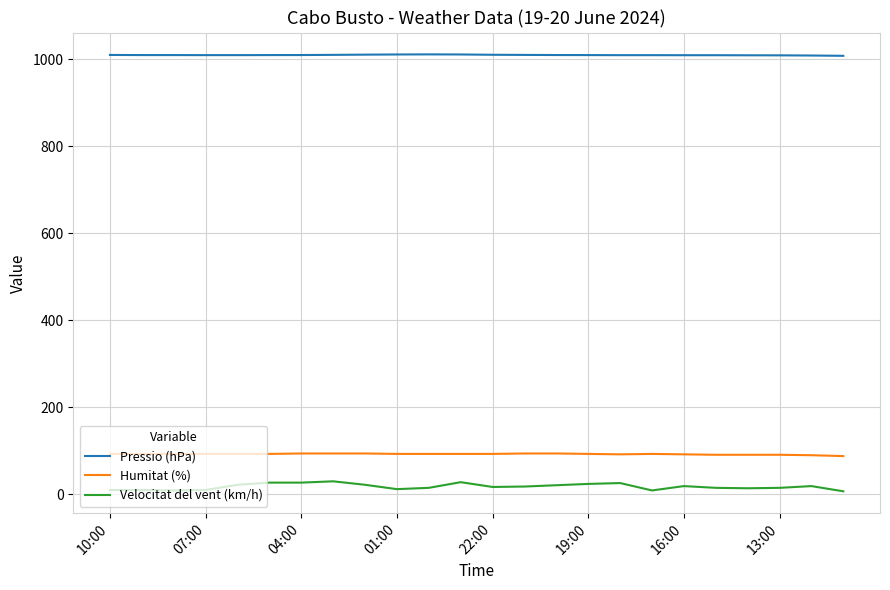

Which series has the largest total across all categories?

Pressio (hPa)